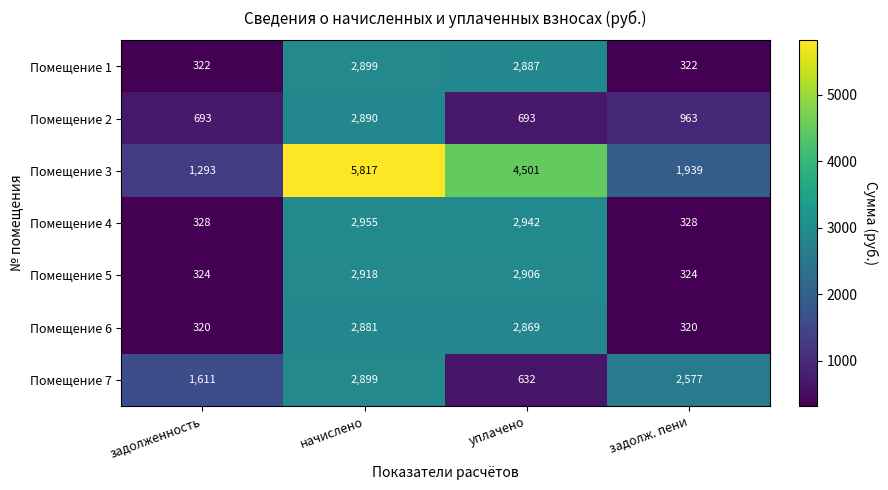

What is the average value of the Помещение 6 series?

1598